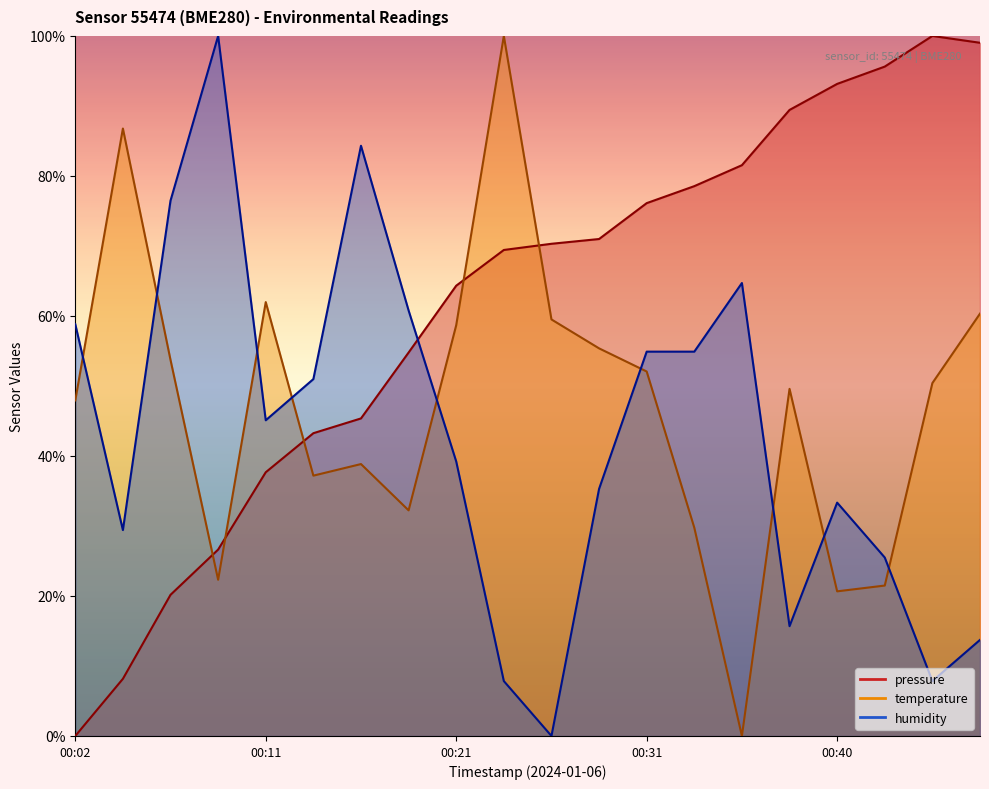

Reading right to left, what are all the values shown in this chart?

pressure: 99.0	100.0	95.6	93.2	89.4	81.5	78.5	76.1	71.0	70.3	69.4	64.3	54.8	45.4	43.3	37.7	26.6	20.2	8.2	0.0
temperature: 60.3	50.4	21.5	20.7	49.6	0.0	29.8	52.1	55.4	59.5	100.0	58.7	32.2	38.8	37.2	62.0	22.3	53.7	86.8	47.9
humidity: 13.7	7.8	25.5	33.3	15.7	64.7	54.9	54.9	35.3	0.0	7.8	39.2	60.8	84.3	51.0	45.1	100.0	76.5	29.4	58.8